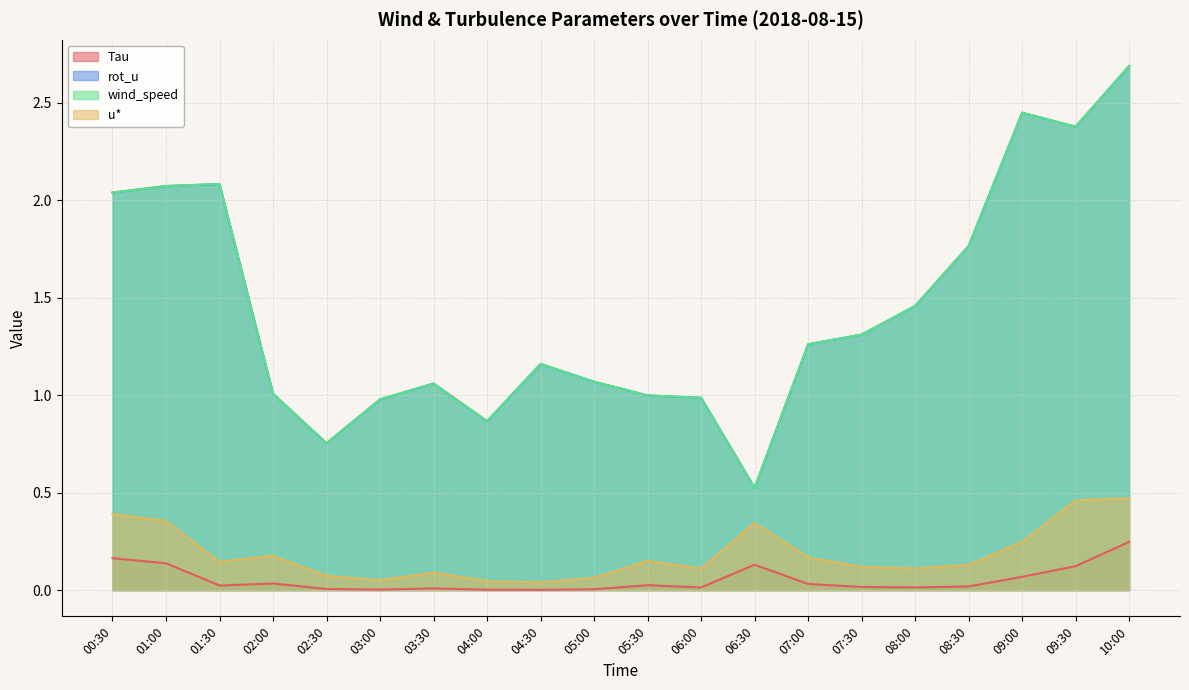

True or false: u* and Tau cross at least once.

False